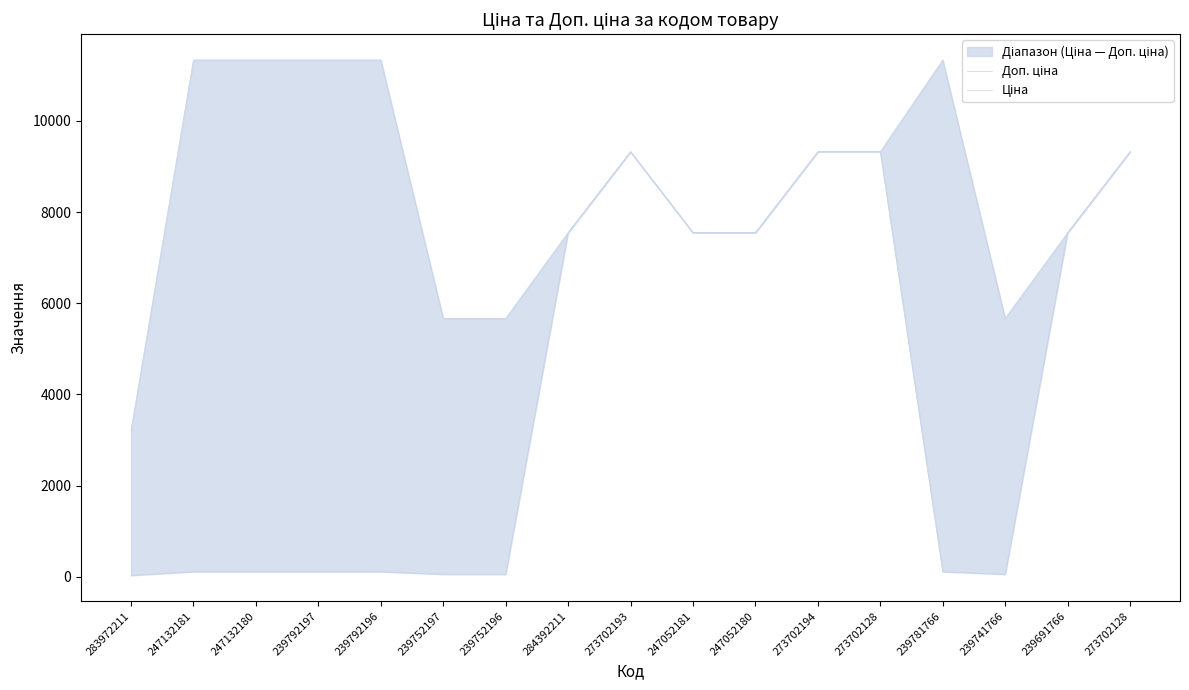

Does the chart display data point markers on the line(s)?

No